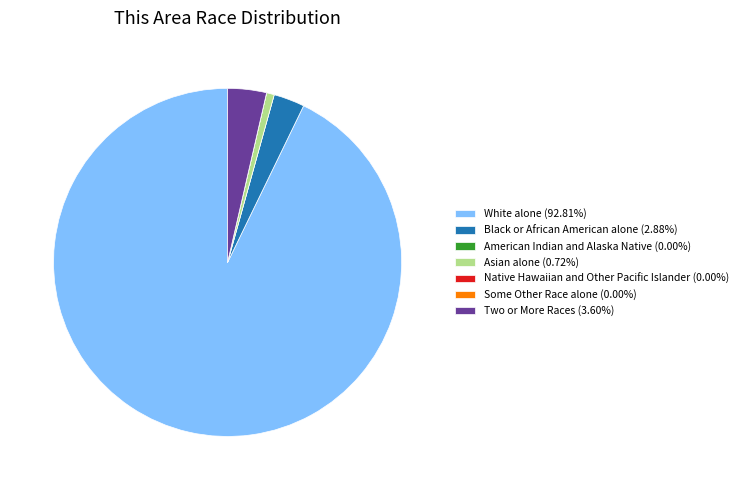

Which slice represents more than half of the pie?

White alone